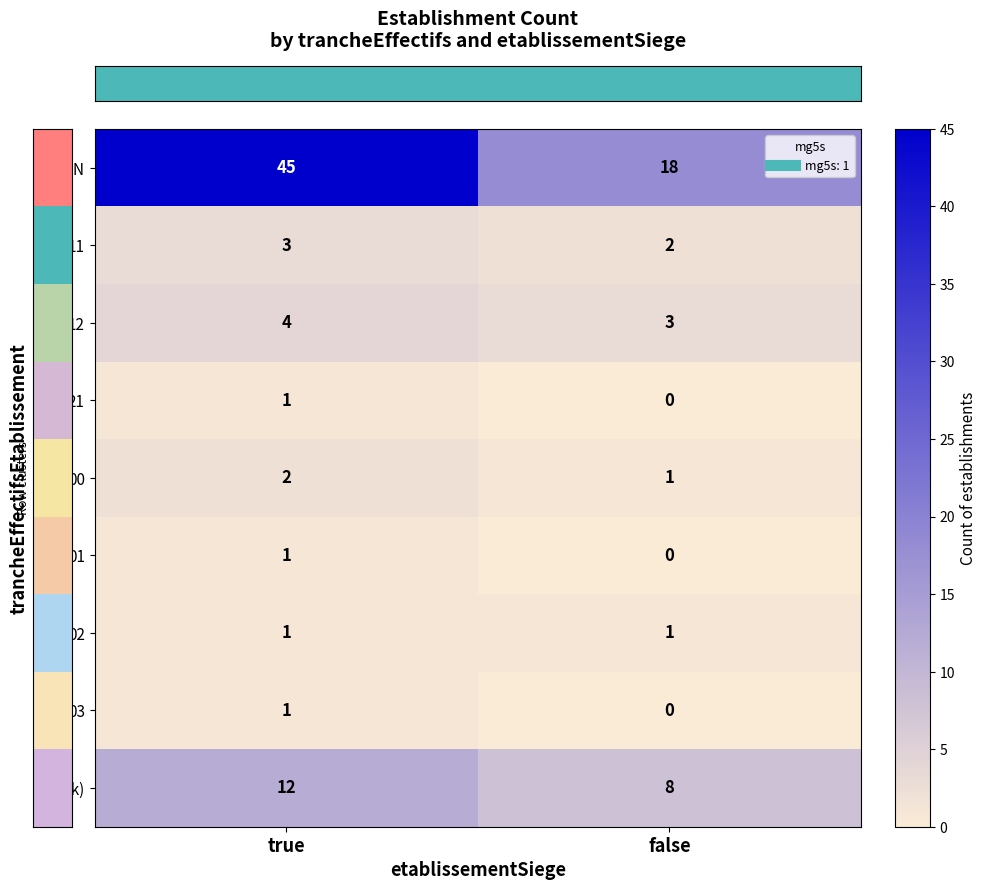

What is the maximum value shown in the chart?

45